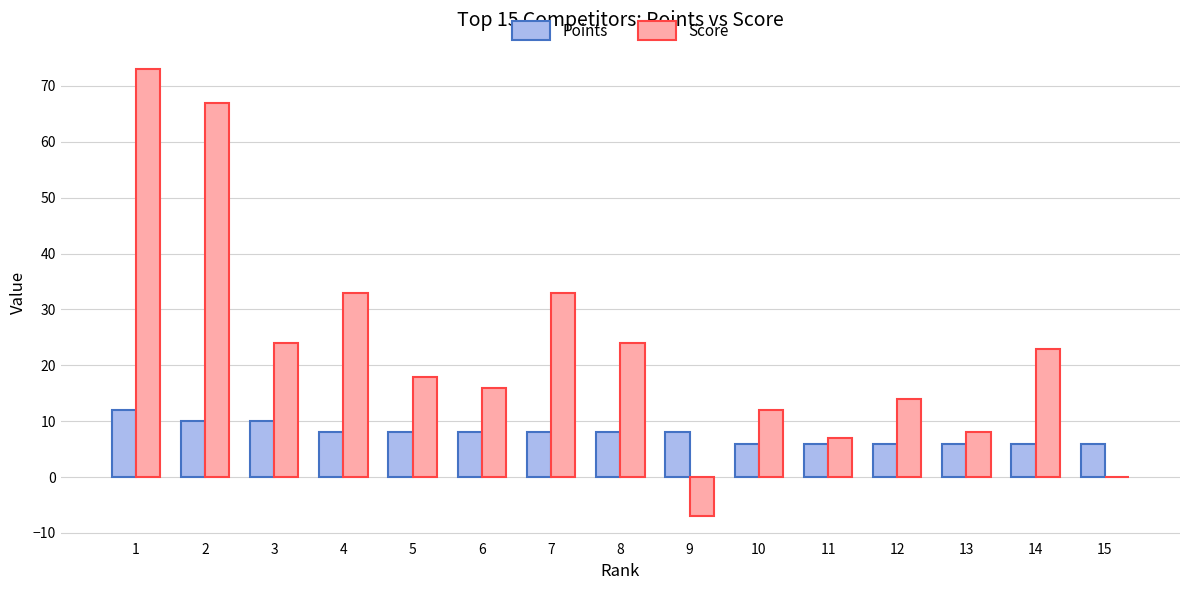

The Score series shows 18 at 5. True or false?

True